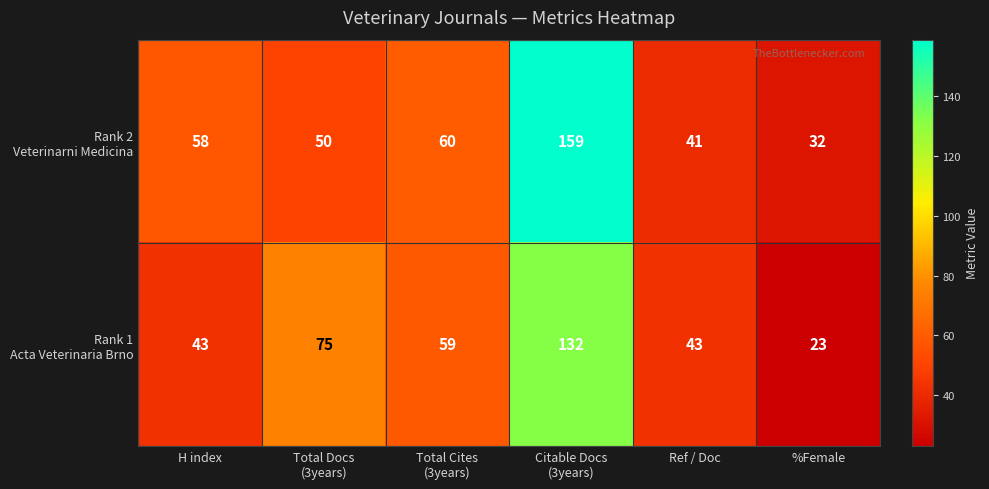

What is the total value across all series at %Female?

55